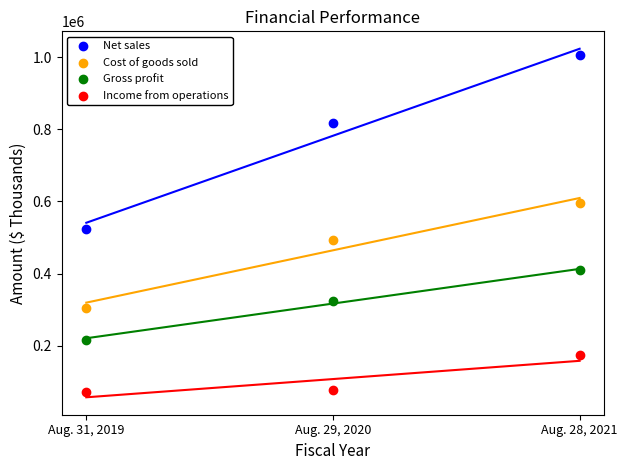

Which series contains the lowest Y value?

Income from operations